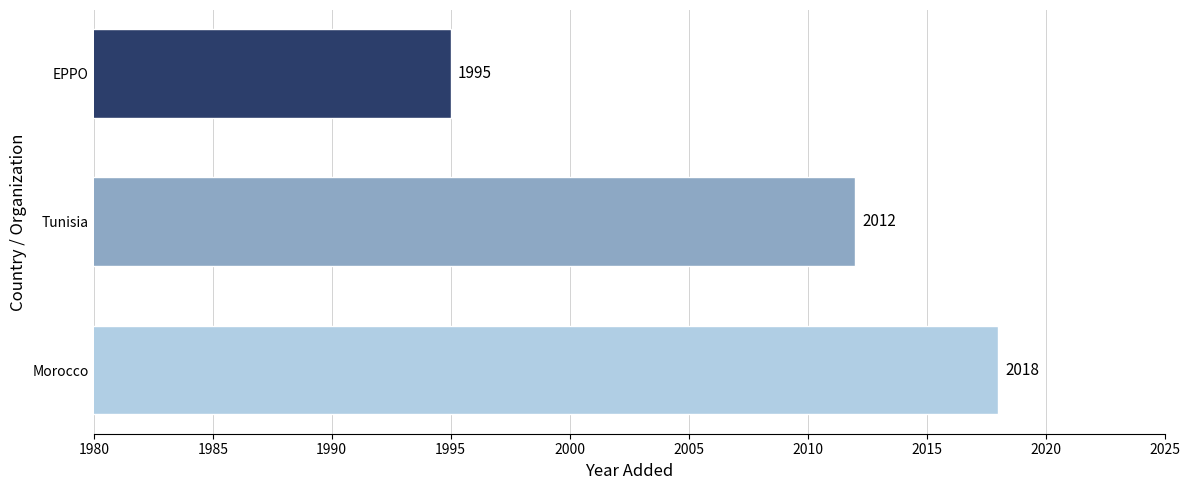

True or false: the data shows 2018 at Morocco.

True